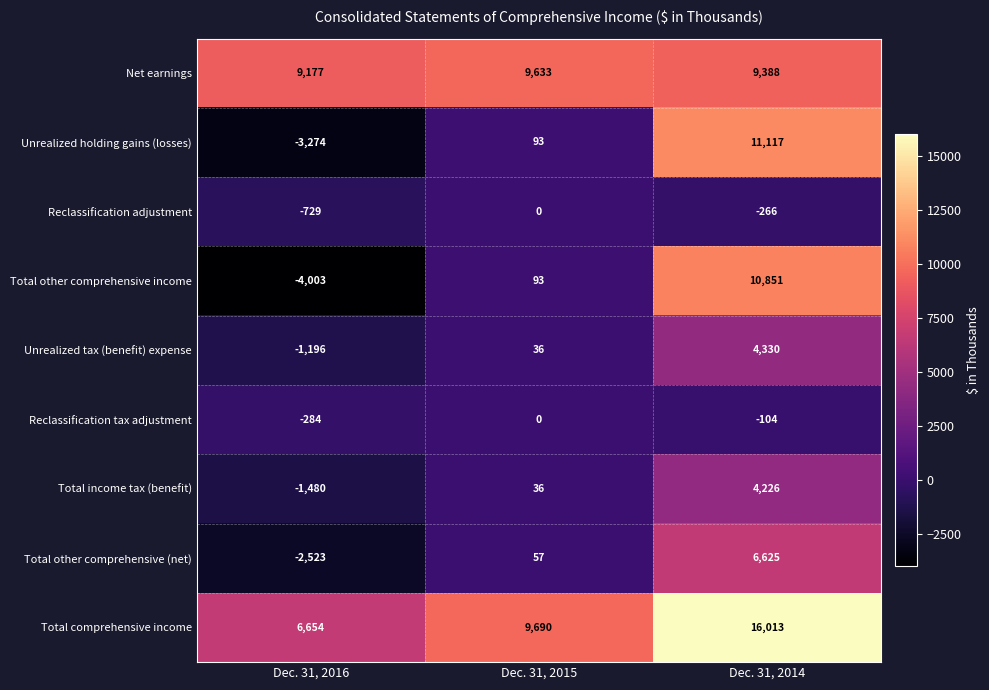

What is the total value across all series at Dec. 31, 2014?

62180